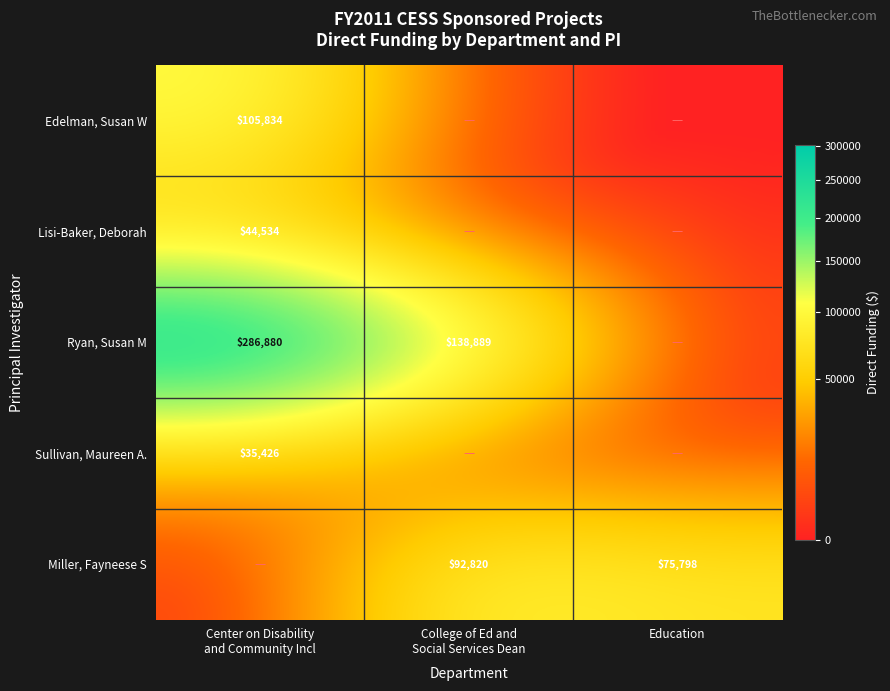

What is the greatest value displayed?

286880